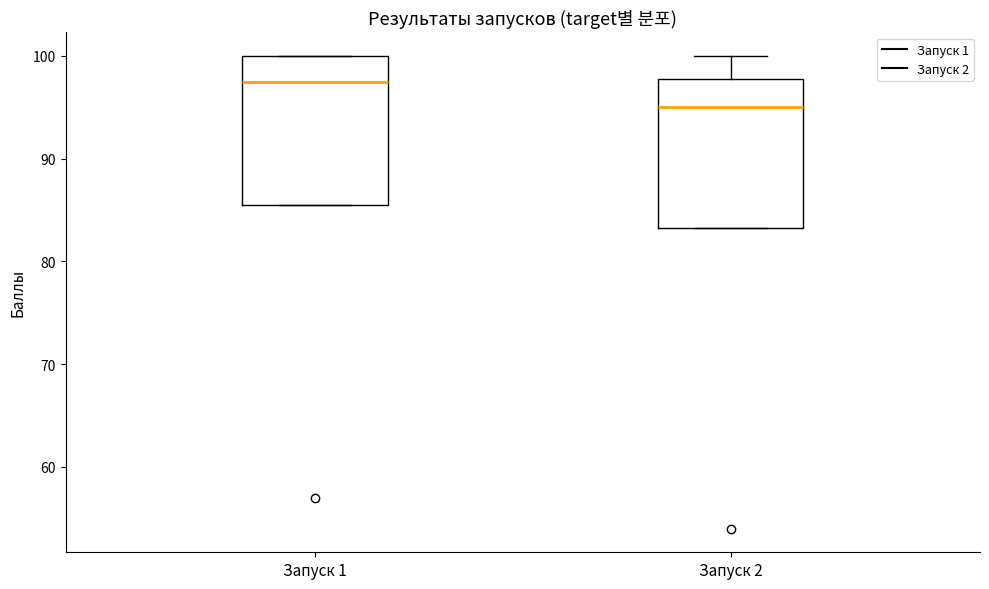

Reading left to right, transcribe this box plot: for each box, give where its median line is, the range the box spans, and where its two whiskers end, as read against the y-axis. The values are not printed on the chart, so give them approximately, as read against the axis.

Запуск 1: median 98, box 86 to 100, whiskers 86 to 100
Запуск 2: median 95, box 83 to 98, whiskers 83 to 100